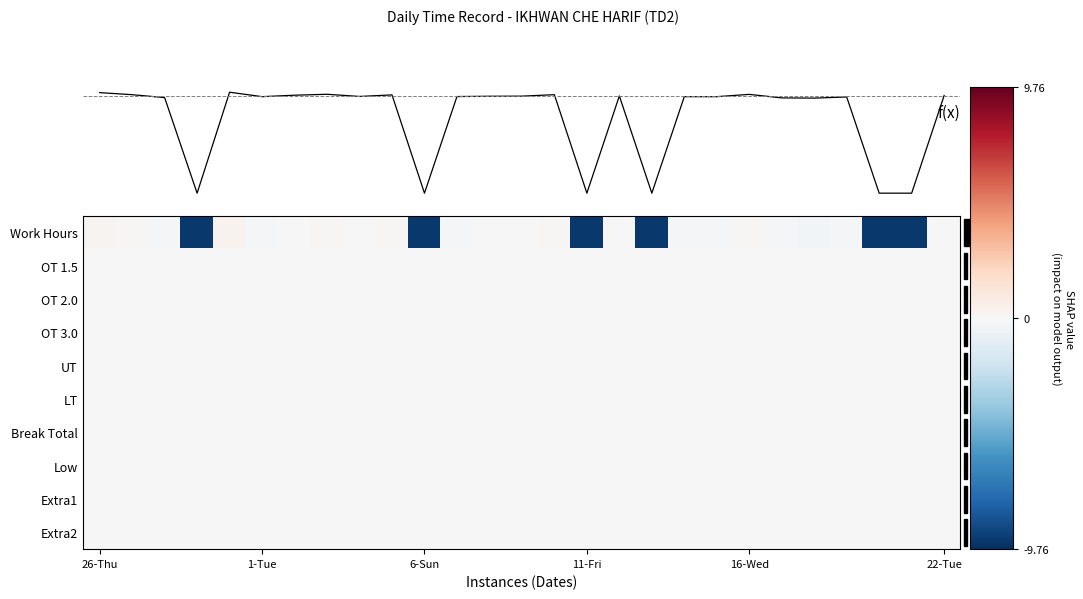

What is the difference between the maximum and minimum values in the Work Hours series?

9.8